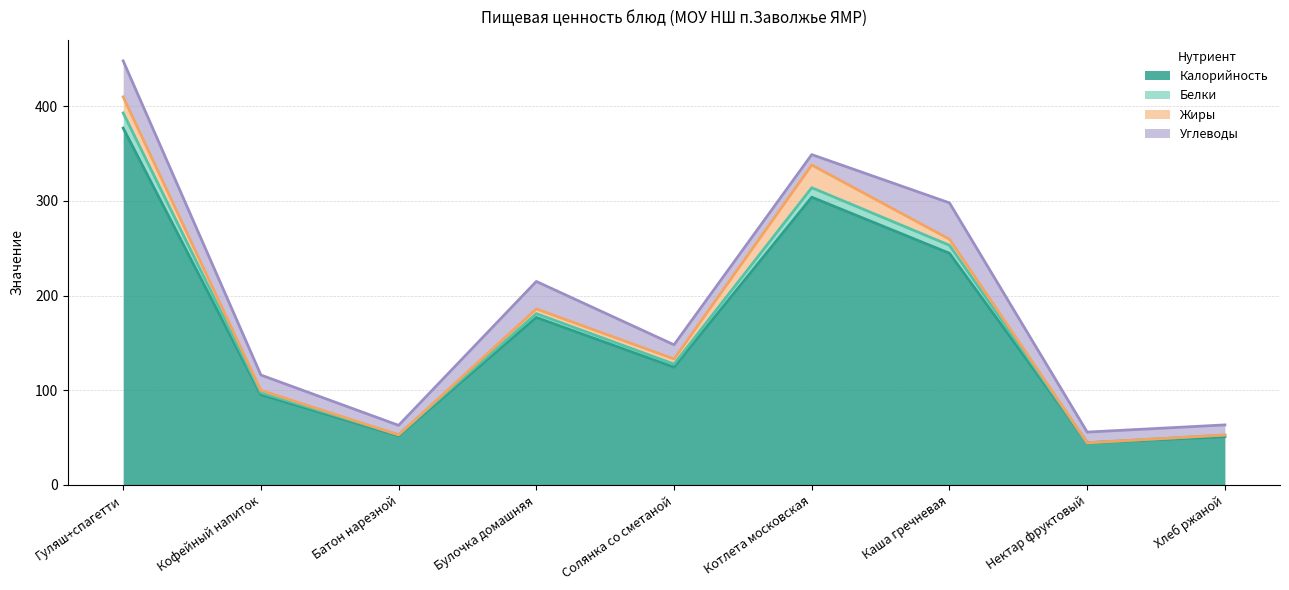

True or false: Белки and Калорийность cross at least once.

False